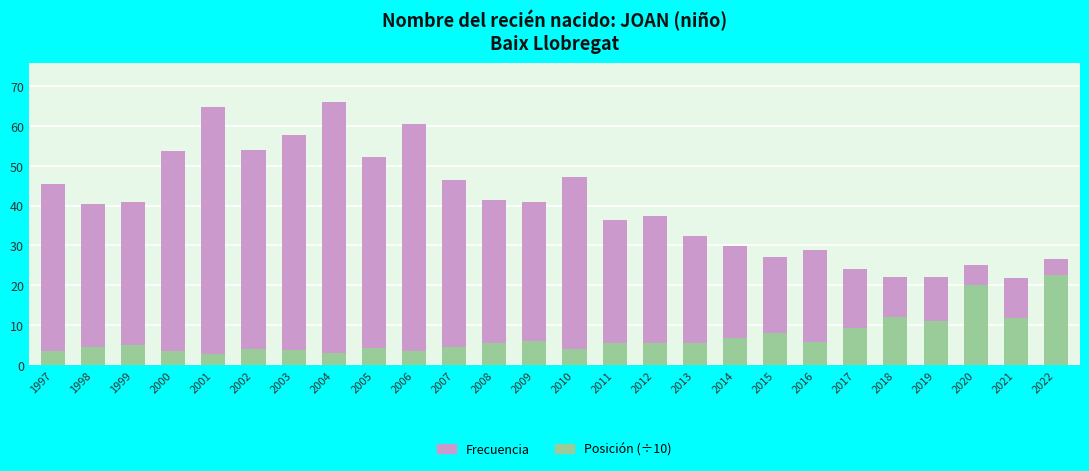

What is the maximum value for Posición (÷10)?

22.5